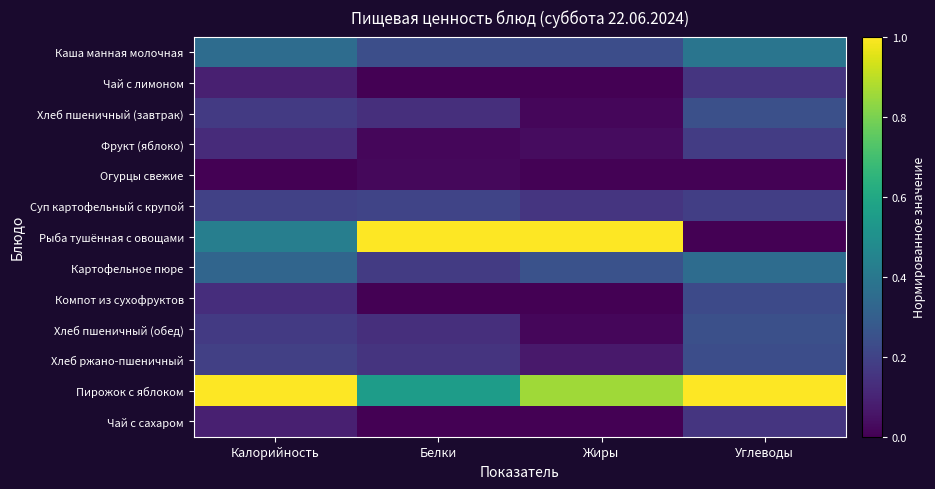

Reading left to right, extract all data points from this chart.

Каша манная молочная: Калорийность=0.4	Белки=0.2	Жиры=0.2	Углеводы=0.4
Чай с лимоном: Калорийность=0.1	Белки=0.0	Жиры=0.0	Углеводы=0.2
Хлеб пшеничный (завтрак): Калорийность=0.2	Белки=0.1	Жиры=0.0	Углеводы=0.2
Фрукт (яблоко): Калорийность=0.1	Белки=0.0	Жиры=0.0	Углеводы=0.2
Огурцы свежие: Калорийность=0.0	Белки=0.0	Жиры=0.0	Углеводы=0.0
Суп картофельный с крупой: Калорийность=0.2	Белки=0.2	Жиры=0.2	Углеводы=0.2
Рыба тушённая с овощами: Калорийность=0.4	Белки=1.0	Жиры=1.0	Углеводы=0.0
Картофельное пюре: Калорийность=0.3	Белки=0.2	Жиры=0.3	Углеводы=0.4
Компот из сухофруктов: Калорийность=0.1	Белки=0.0	Жиры=0.0	Углеводы=0.2
Хлеб пшеничный (обед): Калорийность=0.2	Белки=0.1	Жиры=0.0	Углеводы=0.2
Хлеб ржано-пшеничный: Калорийность=0.2	Белки=0.1	Жиры=0.1	Углеводы=0.2
Пирожок с яблоком: Калорийность=1.0	Белки=0.6	Жиры=0.9	Углеводы=1.0
Чай с сахаром: Калорийность=0.1	Белки=0.0	Жиры=0.0	Углеводы=0.2